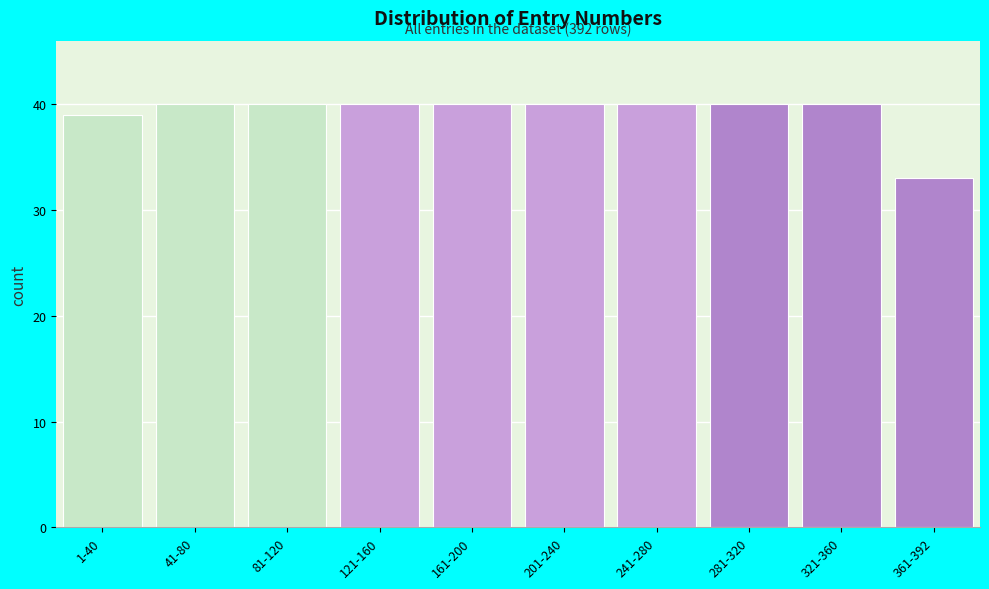

Reading right to left, extract all data points from this chart.

33	40	40	40	40	40	40	40	40	39